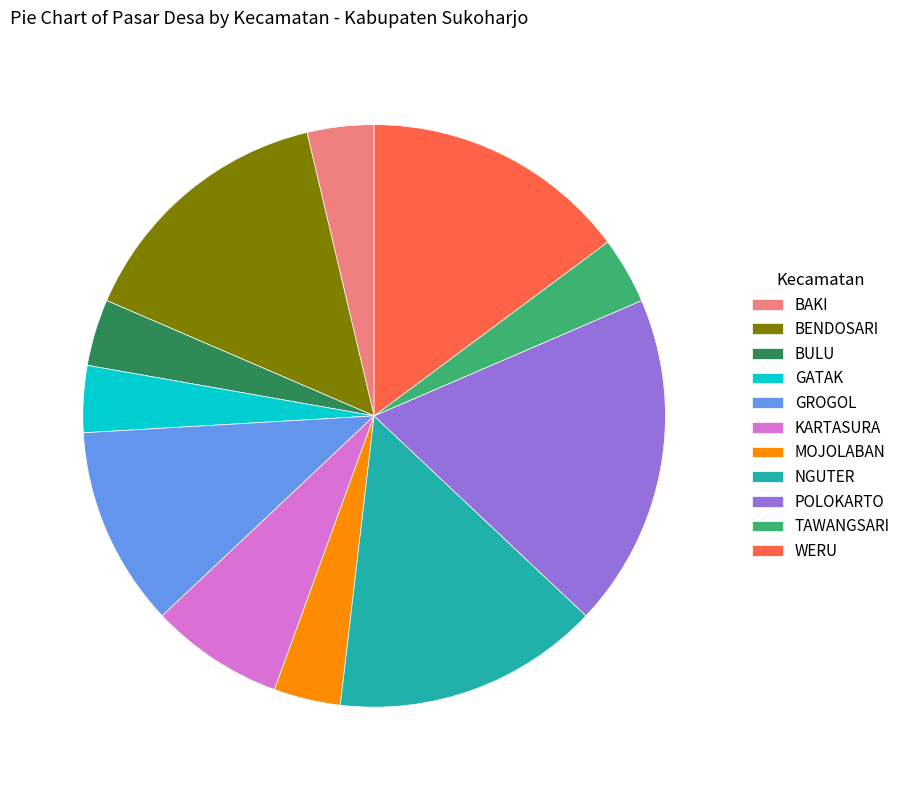

Combined, do BULU and GATAK account for over 50%?

No